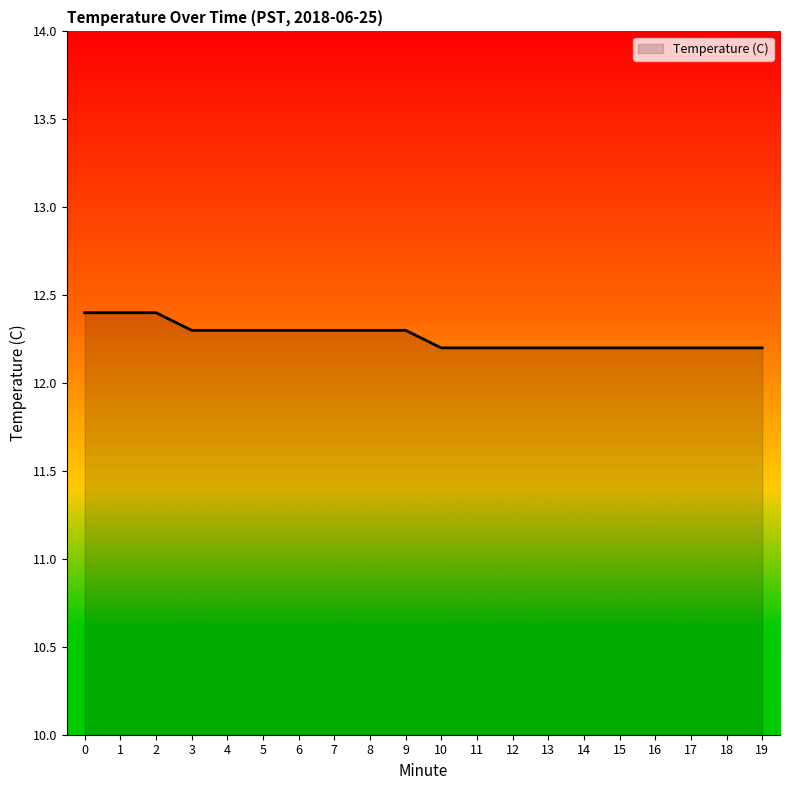

What is the ratio of the value at 13 to the value at 6?

1.0